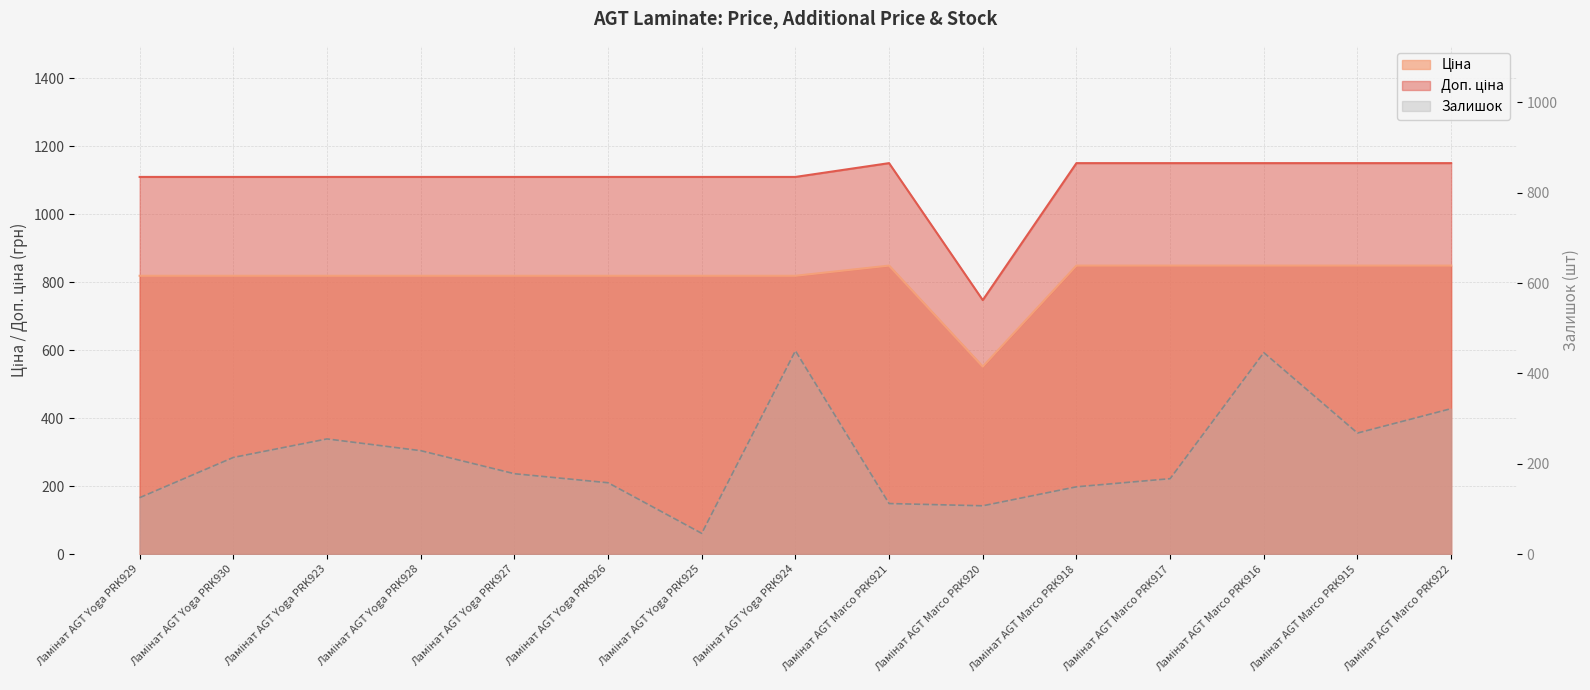

Which series has the widest spread of values?

Залишок